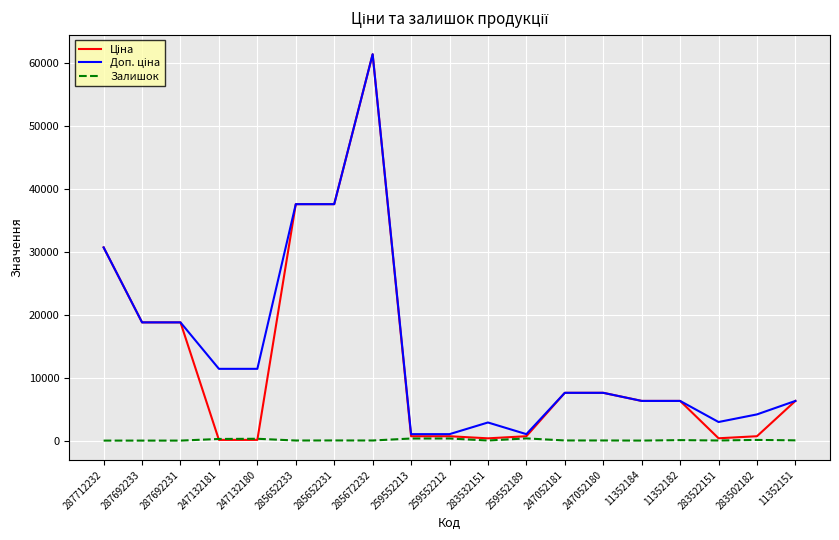

Is it true that Залишок equals 1.0 at 11352184?

True